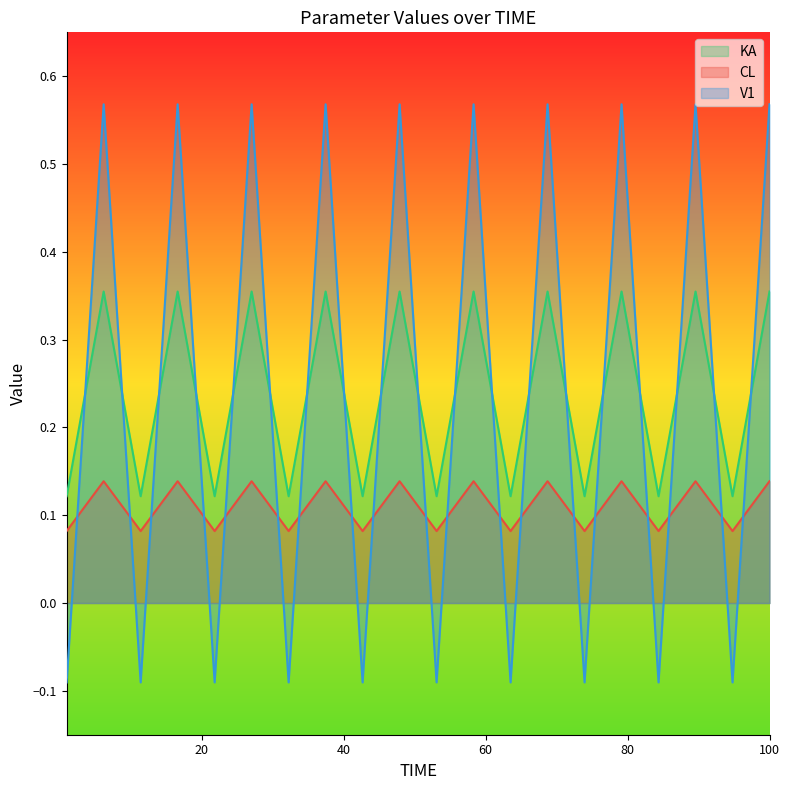

What is the average value of the CL series?

0.1